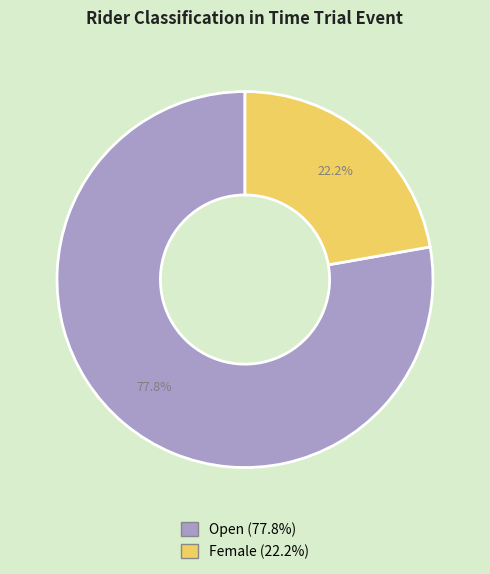

To the nearest percent, what percentage of the pie is Female?

22%